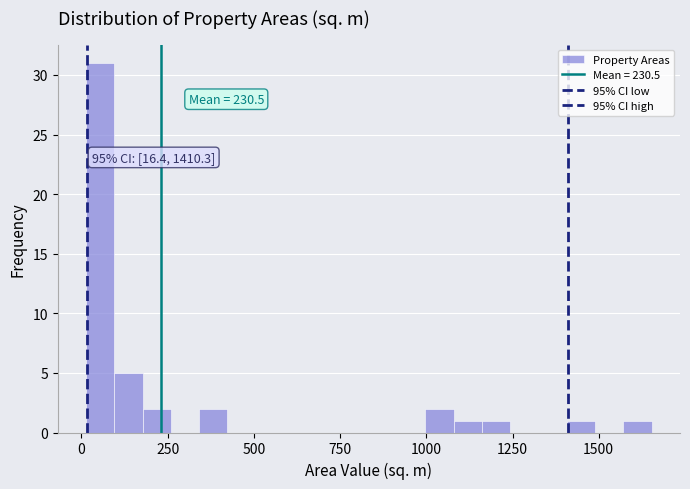

Around what value on the x-axis is the tallest bar? Give the approximate position of its centre, as read against the axis.

50